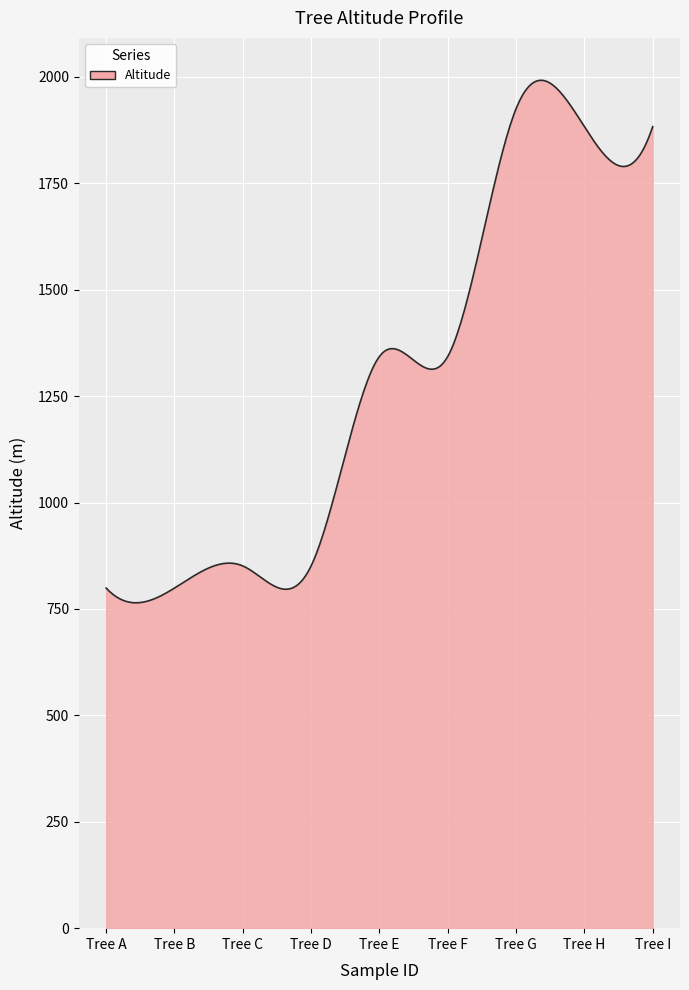

What is the greatest value displayed?

1991.9